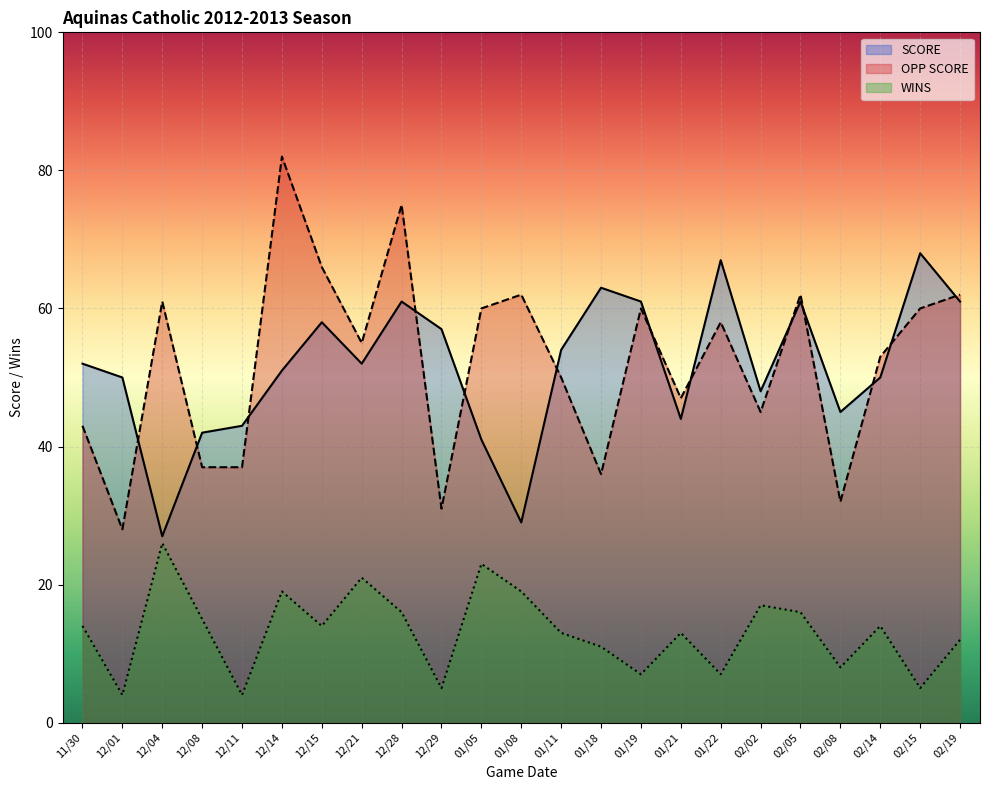

How many data points in OPP SCORE are less than 55?

11